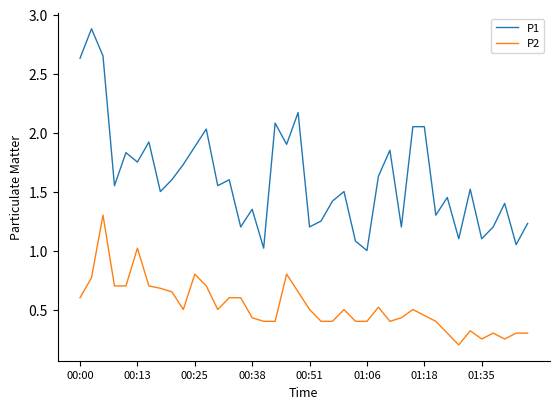

Rank the series by their maximum value, from lowest to highest.

P2, P1